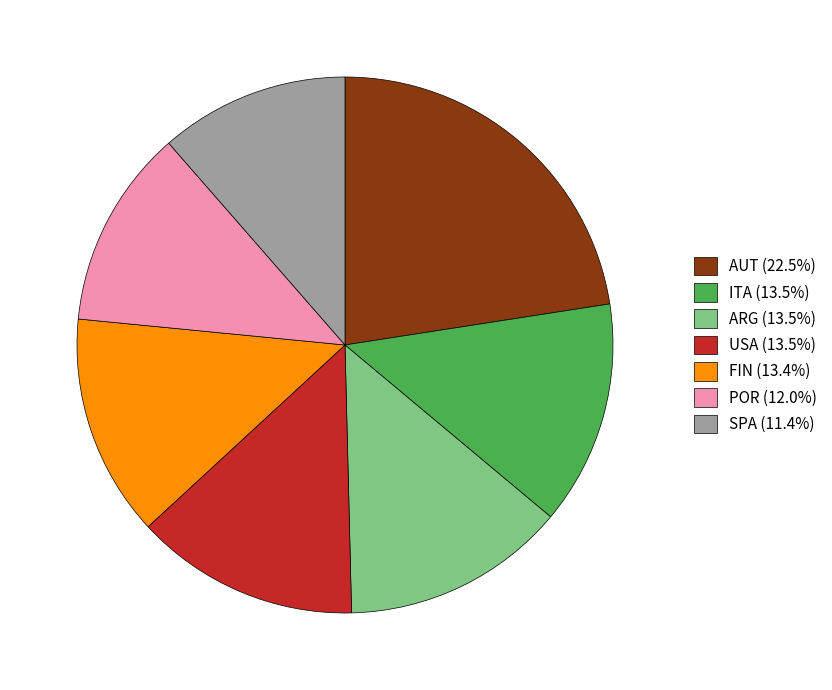

Count the number of slices in the pie.

7